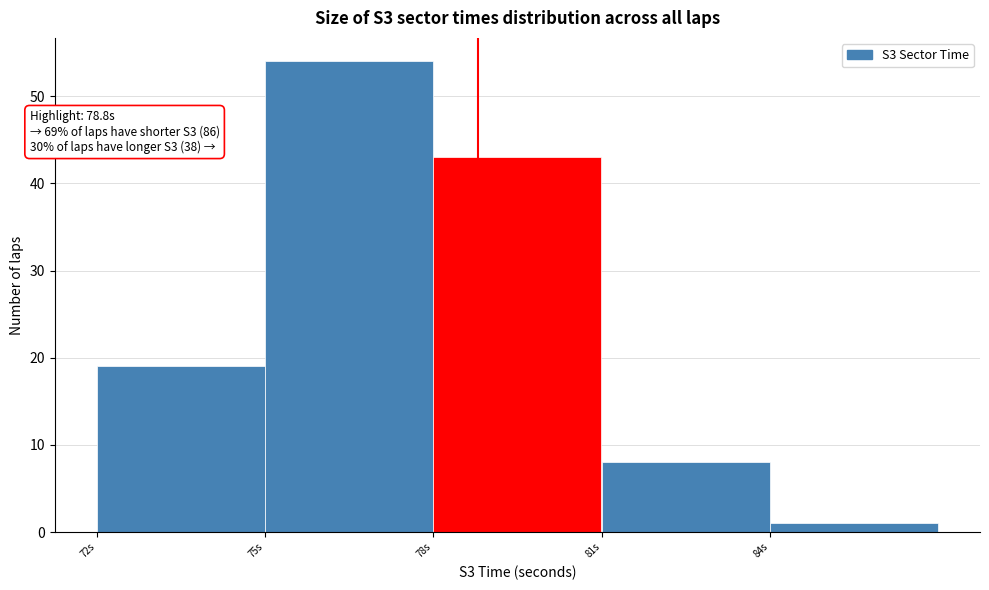

Which range on the x-axis has the tallest bar?

75 to 78